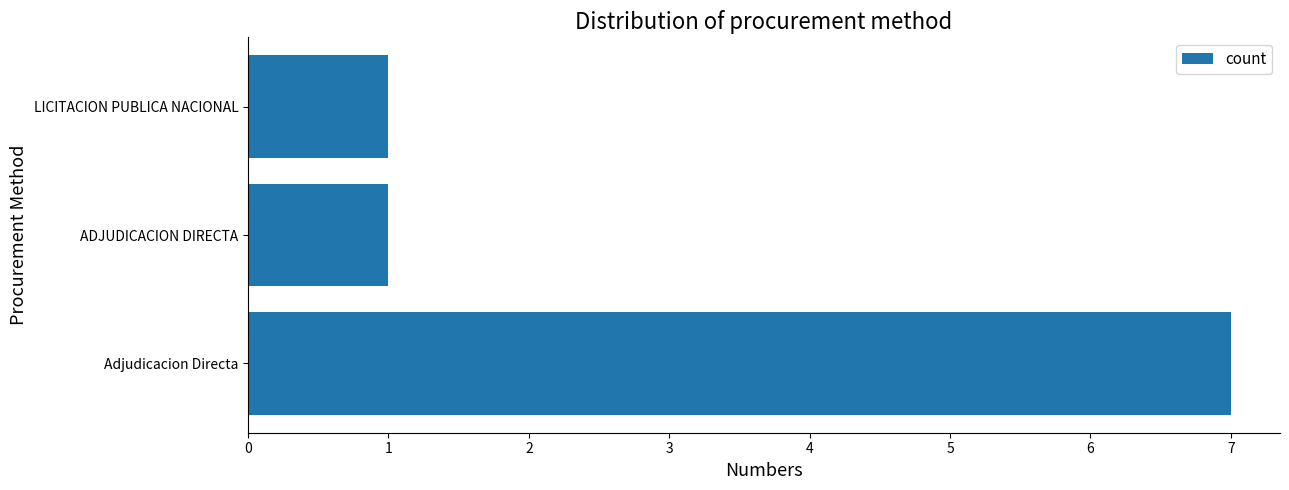

The chart shows a value of 7 at Adjudicacion Directa. True or false?

True